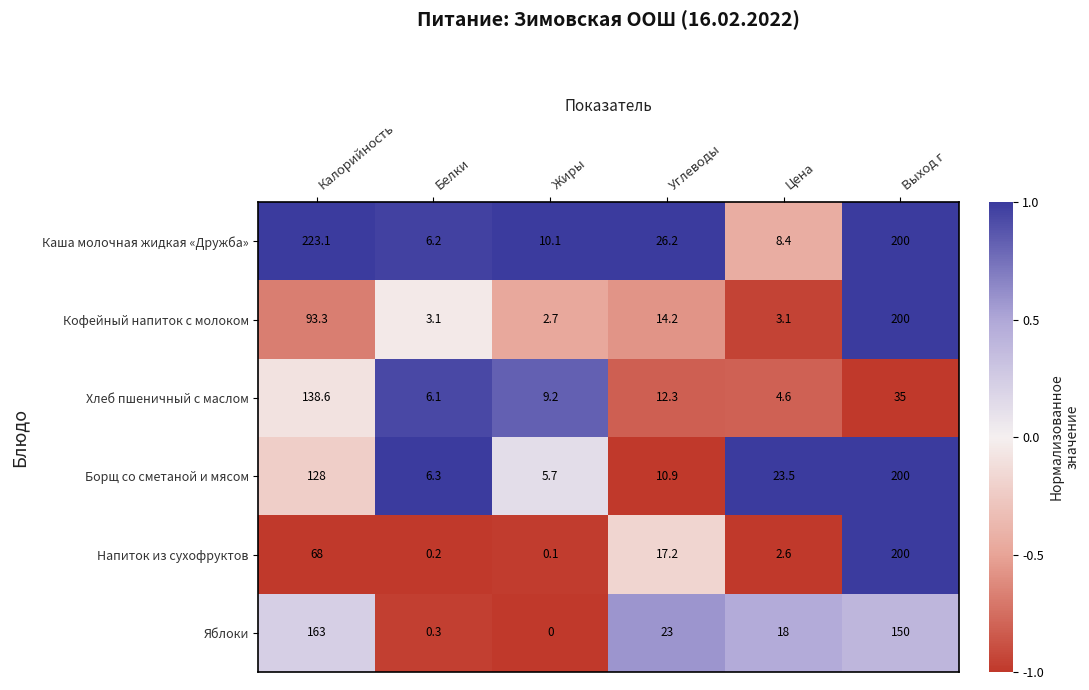

Rank the series at Углеводы from highest to lowest value.

Каша молочная жидкая «Дружба», Яблоки, Напиток из сухофруктов, Кофейный напиток с молоком, Хлеб пшеничный с маслом, Борщ со сметаной и мясом